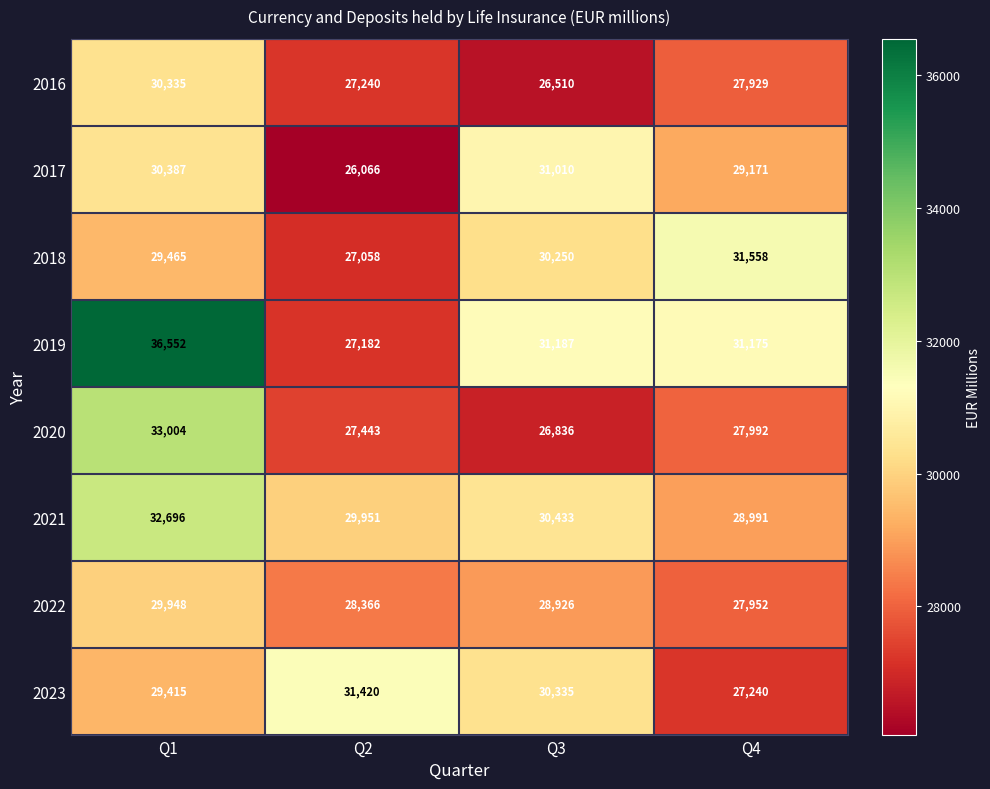

Where does the 2023 series first go above 30335?

Q2